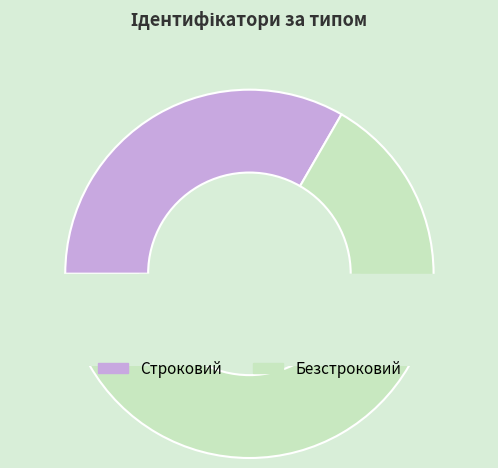

What percentage is NOT represented by Безстроковий?

33.3%